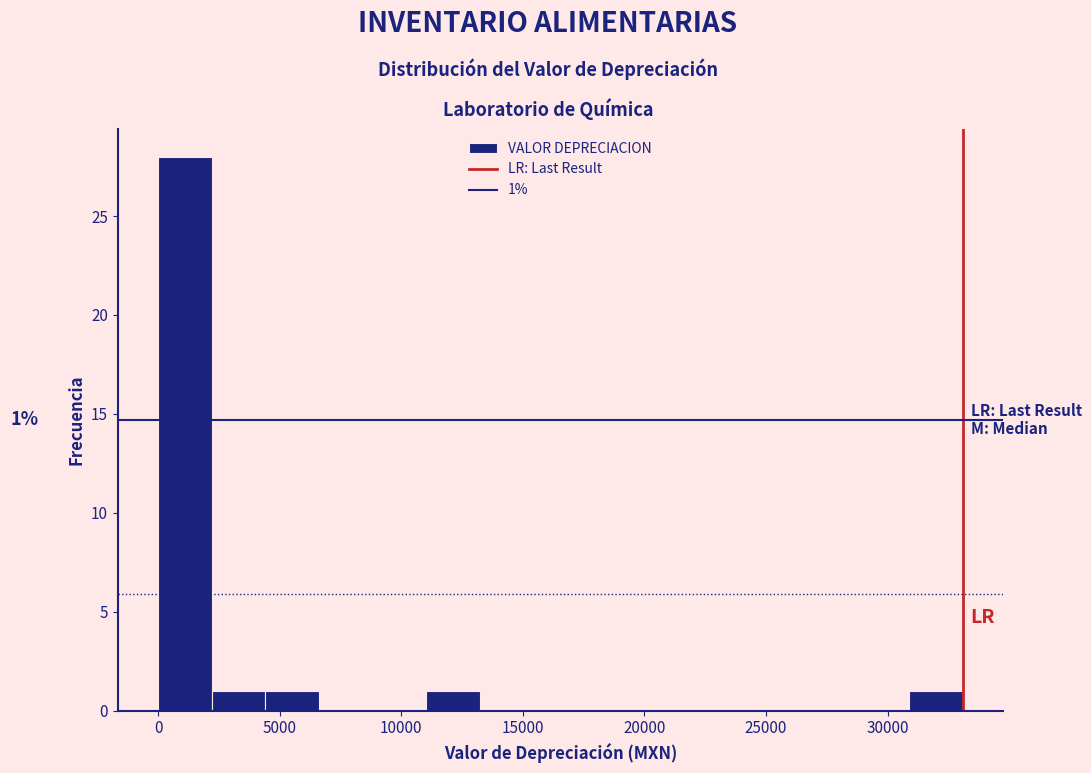

Which range on the x-axis has the tallest bar?

0 to 2000